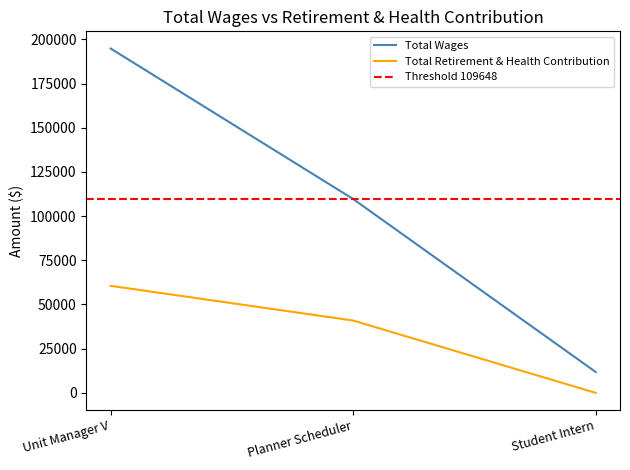

What are all the series names shown in the legend?

Total Wages, Total Retirement & Health Contribution